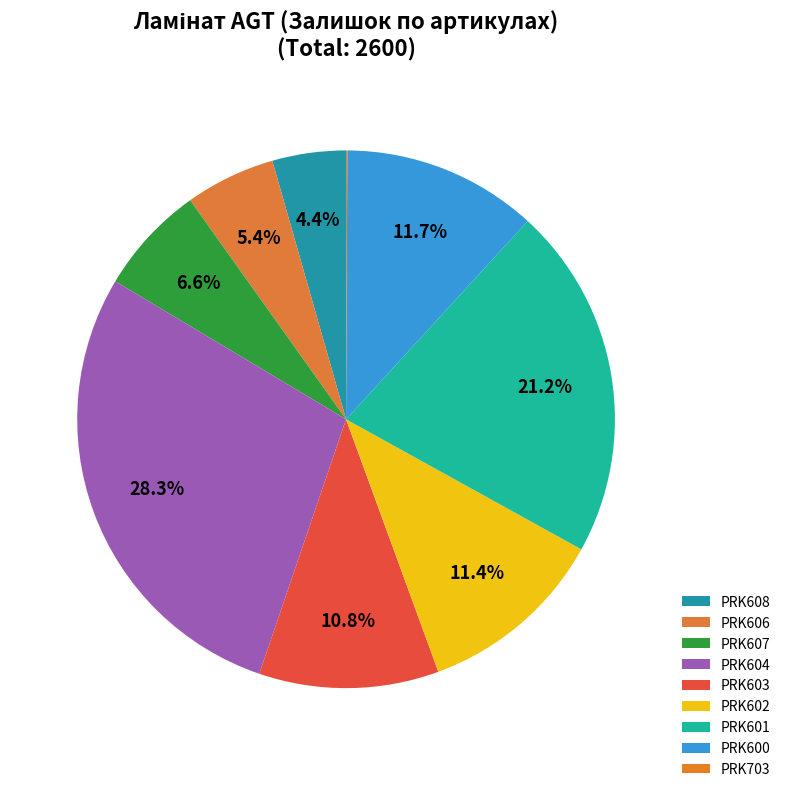

To the nearest percent, what is the average slice percentage?

11%